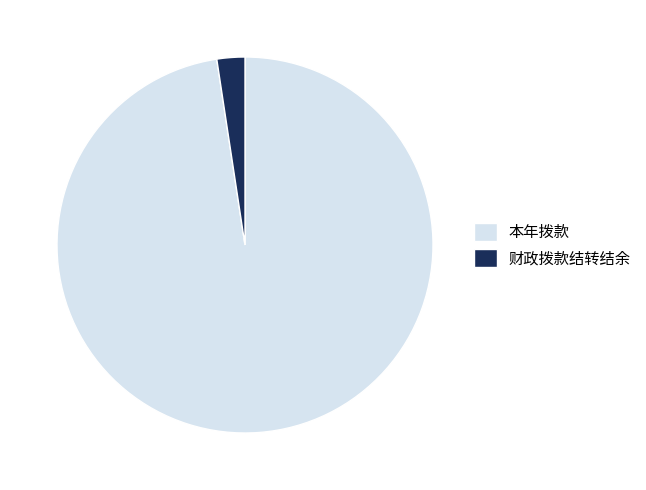

The 财政拨款结转结余 slice represents 2% of the pie. True or false?

True